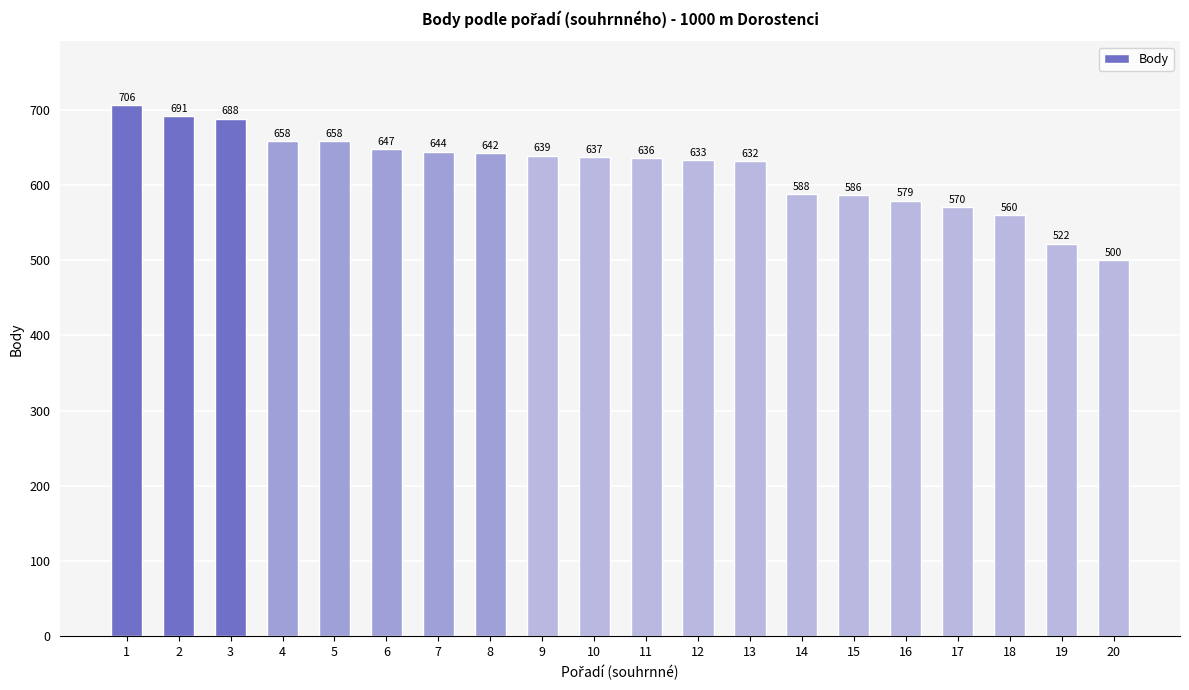

What is the maximum value shown in the chart?

706